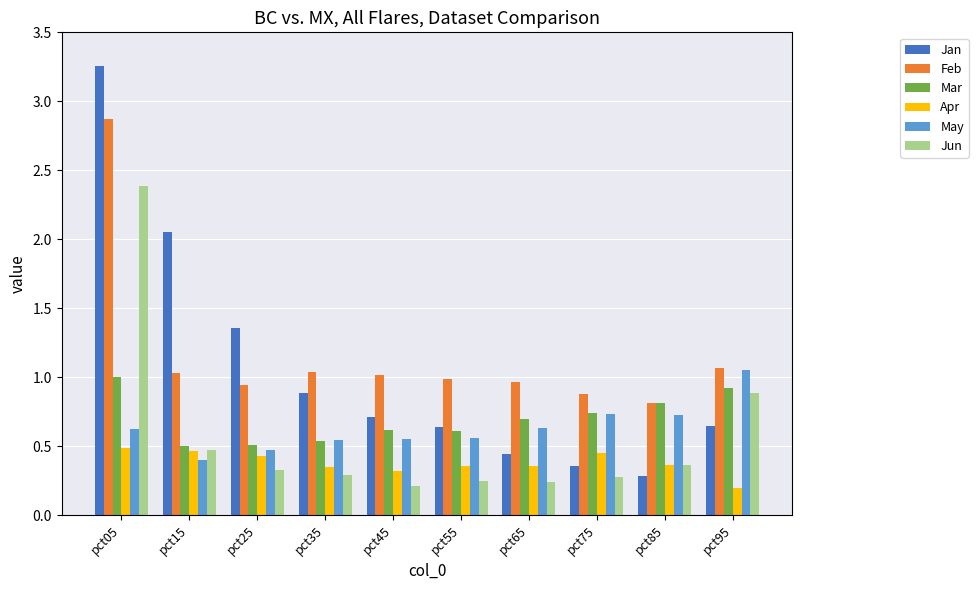

What is the average value of the Feb series?

1.2